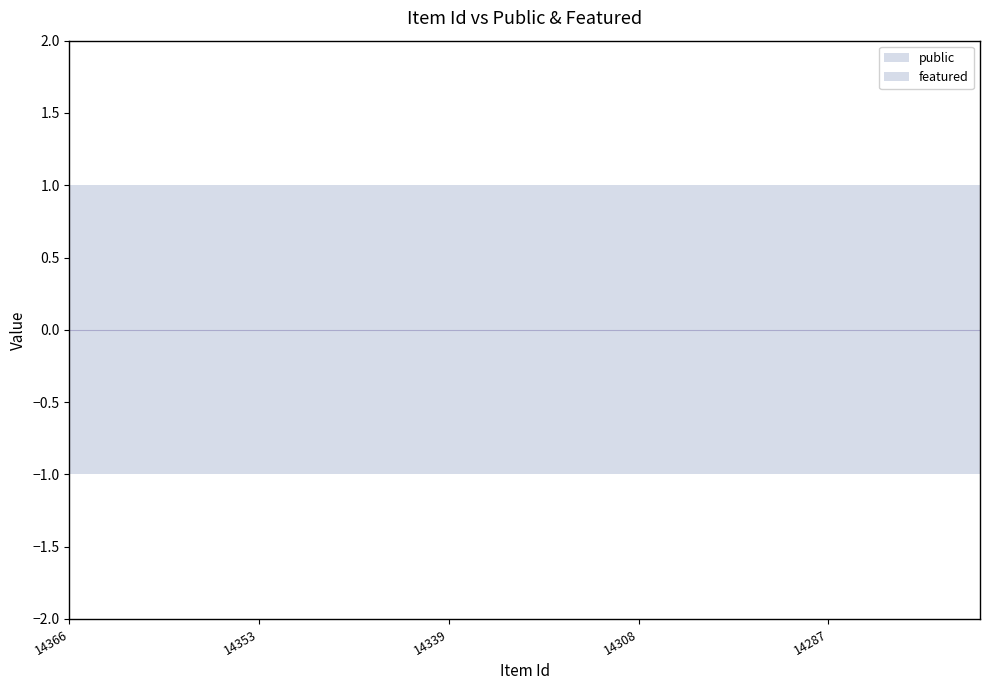

Between 14338 and 14314, which series saw the biggest shift?

public